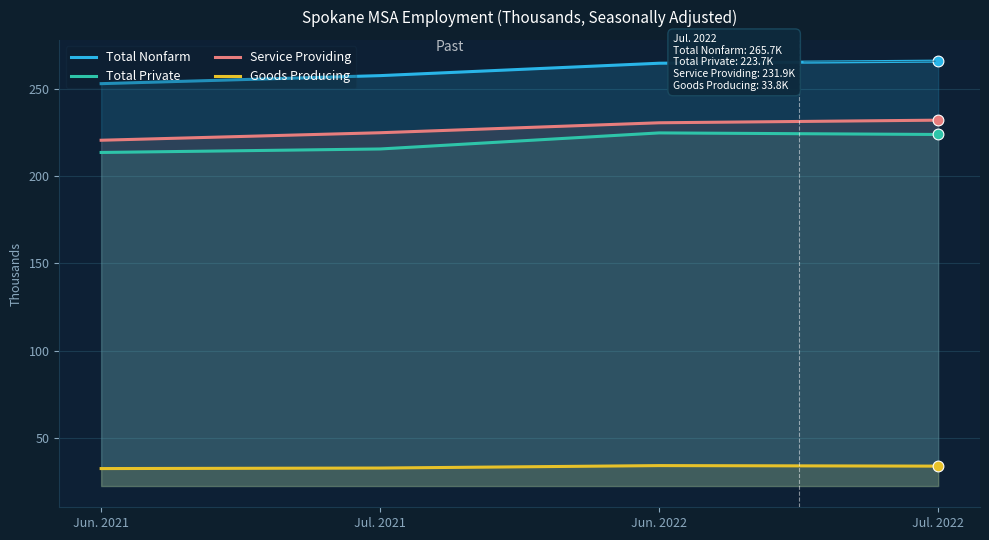

What are all the series names shown in the legend?

Total Nonfarm, Total Private, Service Providing, Goods Producing